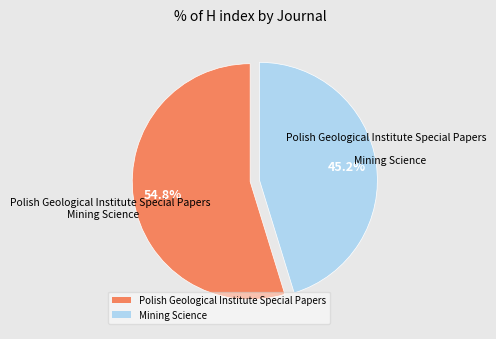

To the nearest percent, what is the difference between the Mining Science and Polish Geological Institute Special Papers slice percentages?

10%